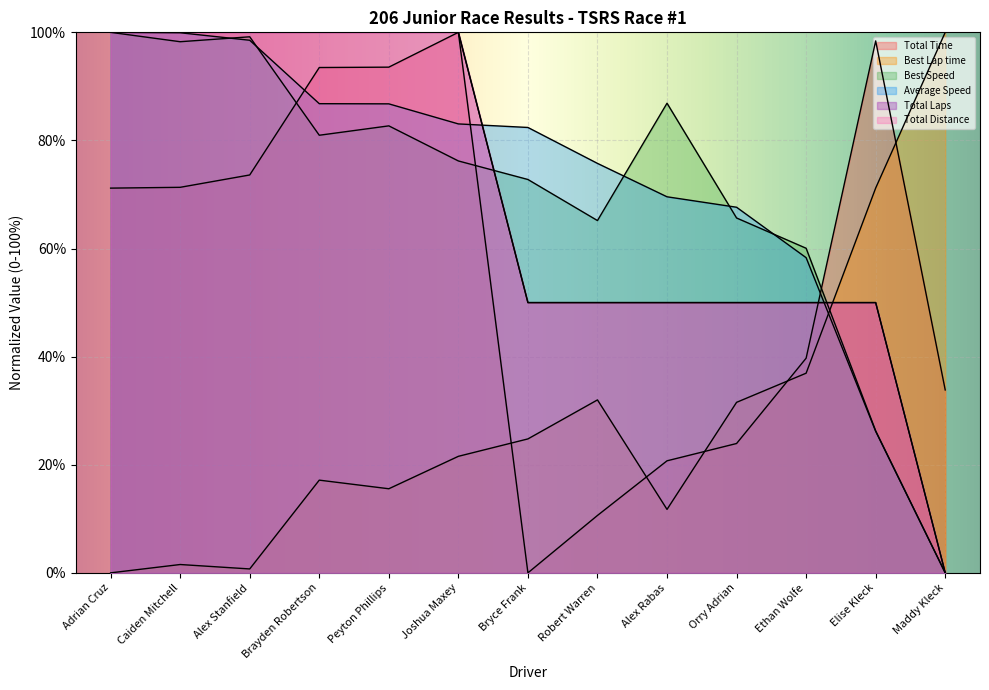

What are all the series names shown in the legend?

Total Time, Best Lap time, Best Speed, Average Speed, Total Laps, Total Distance